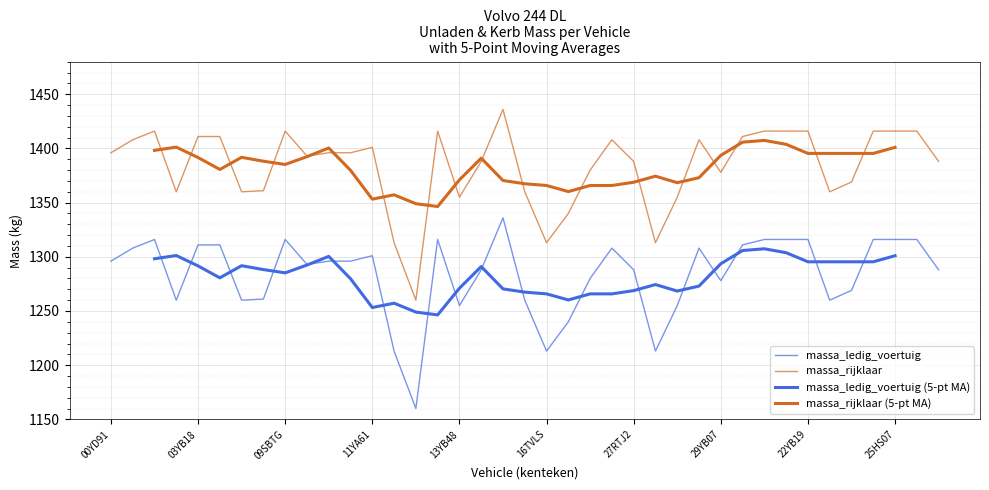

The massa_rijklaar series shows 958 at 03YB18. True or false?

False